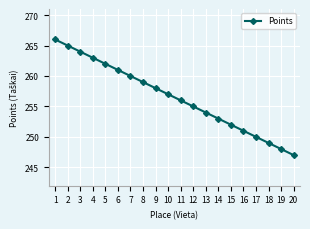

List the labels in order of value, smallest first.

20, 19, 18, 17, 16, 15, 14, 13, 12, 11, 10, 9, 8, 7, 6, 5, 4, 3, 2, 1